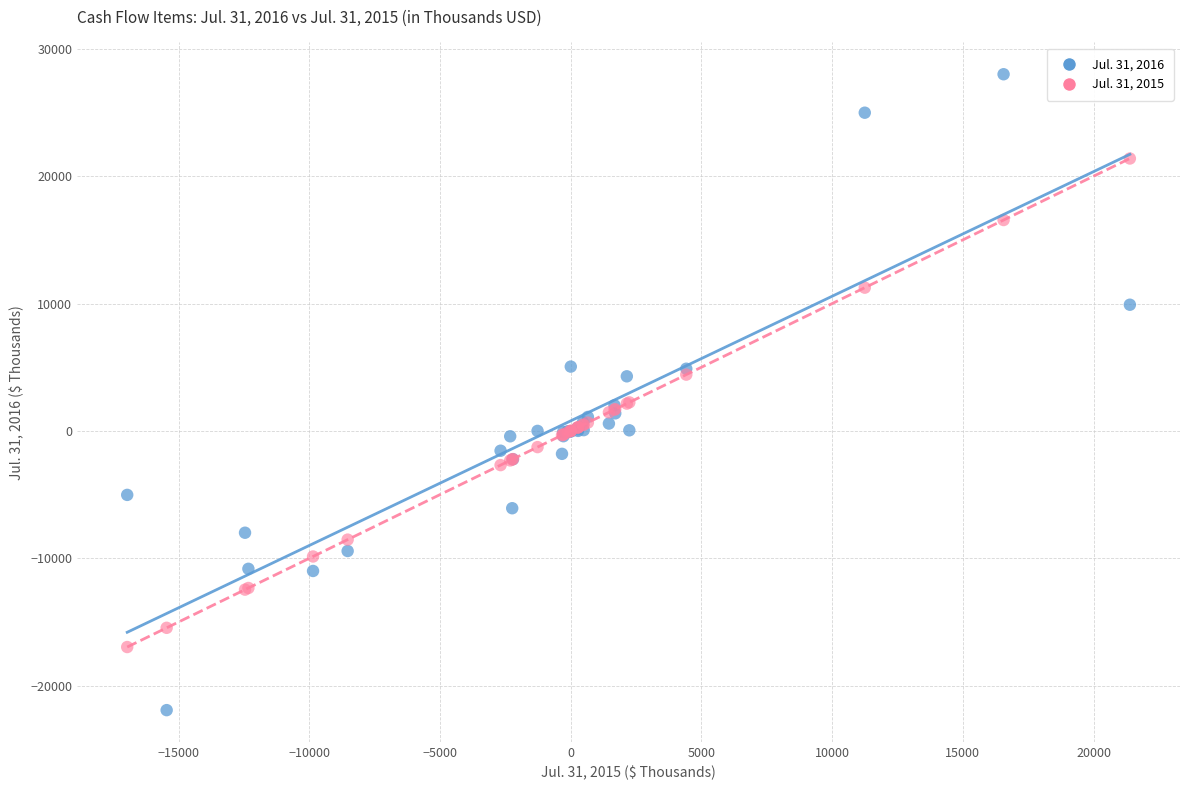

Which series reaches the maximum Y coordinate?

Jul. 31, 2016